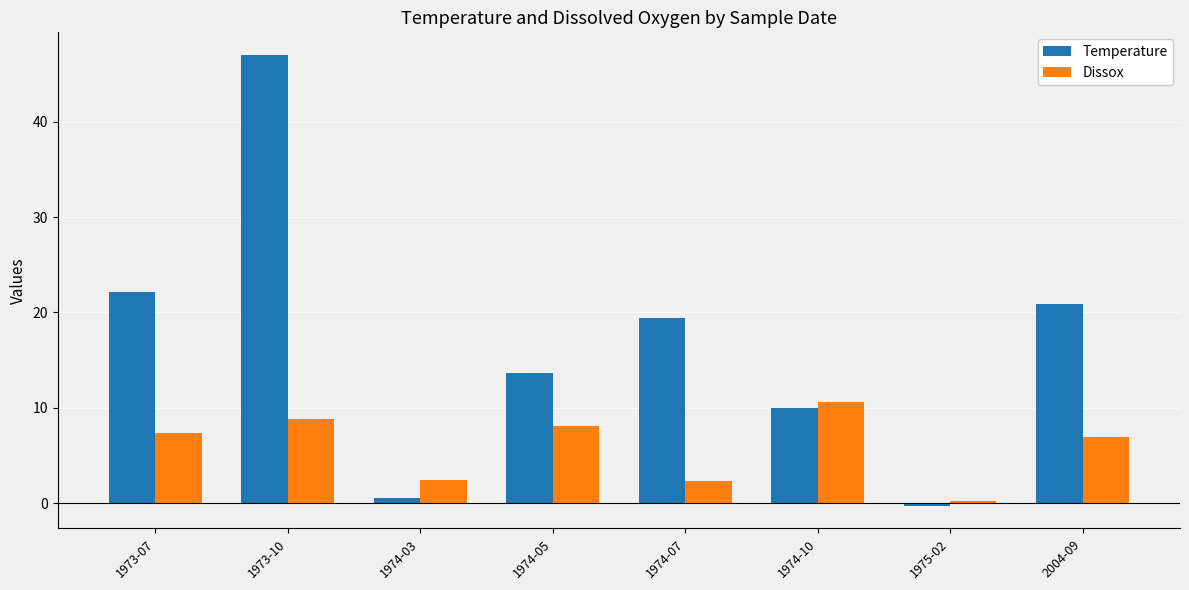

Which series changed the most between 1975-02 and 2004-09?

Temperature